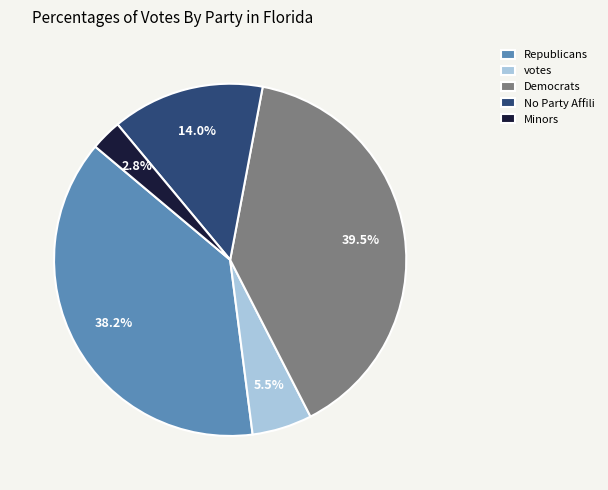

Is there any slice that represents more than half of the pie?

No